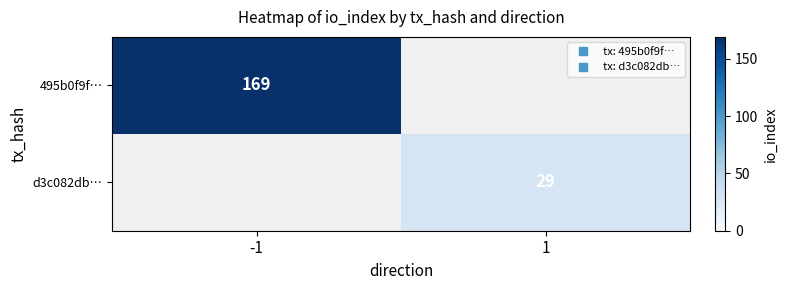

Which category has the highest value in the d3c082db… series?

-1